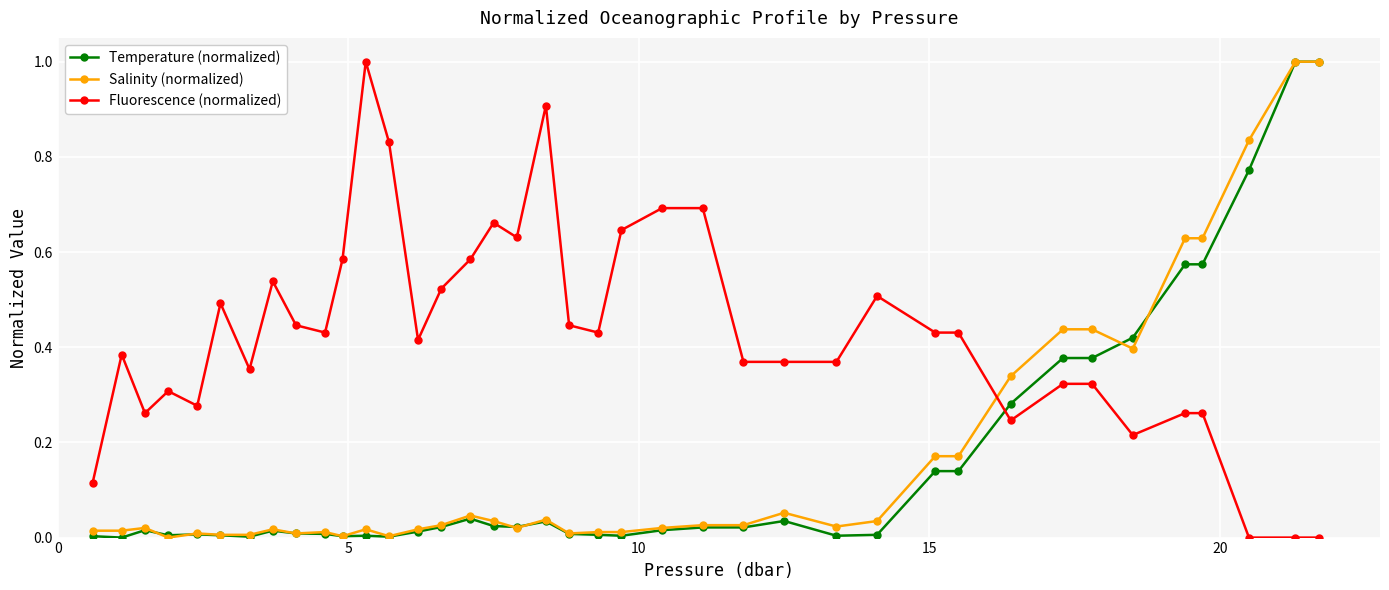

True or false: Temperature (normalized) has more than 0 interior local peaks.

True